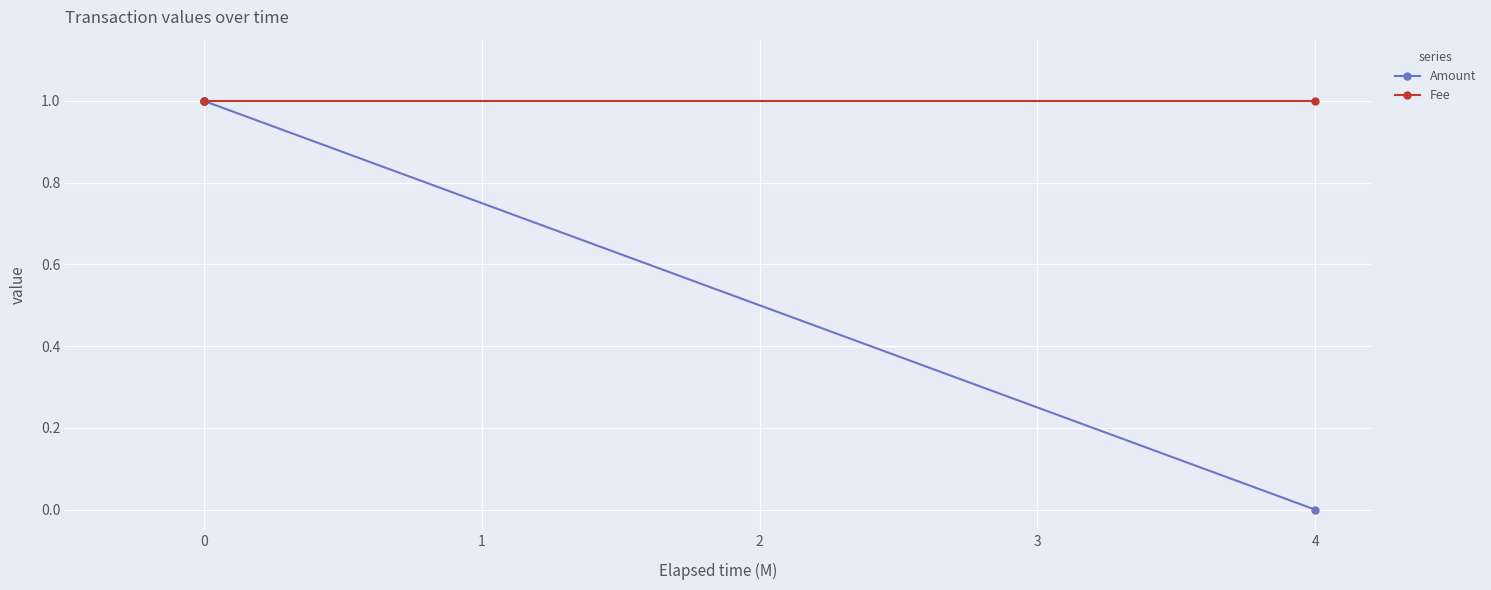

What is the value of the Fee point at the 1st from the left?

1